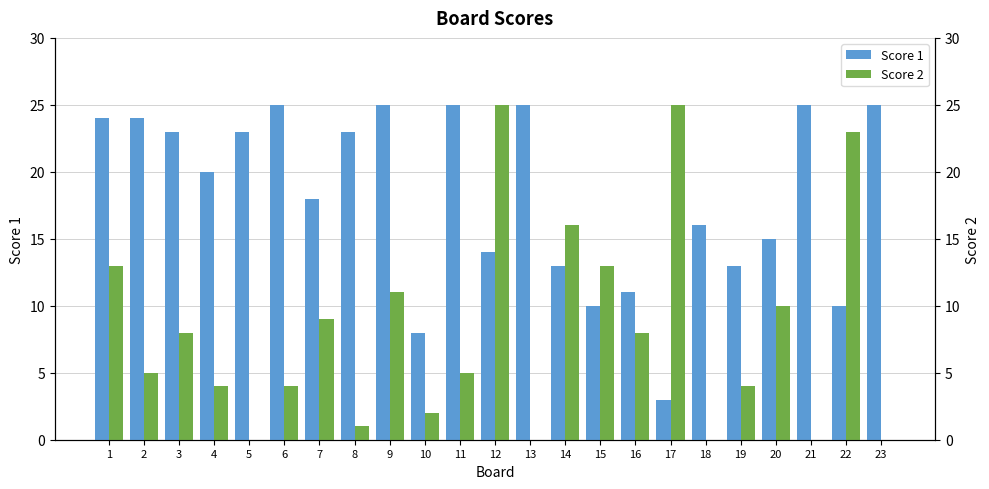

Rank the series at 3 from lowest to highest value.

Score 2, Score 1